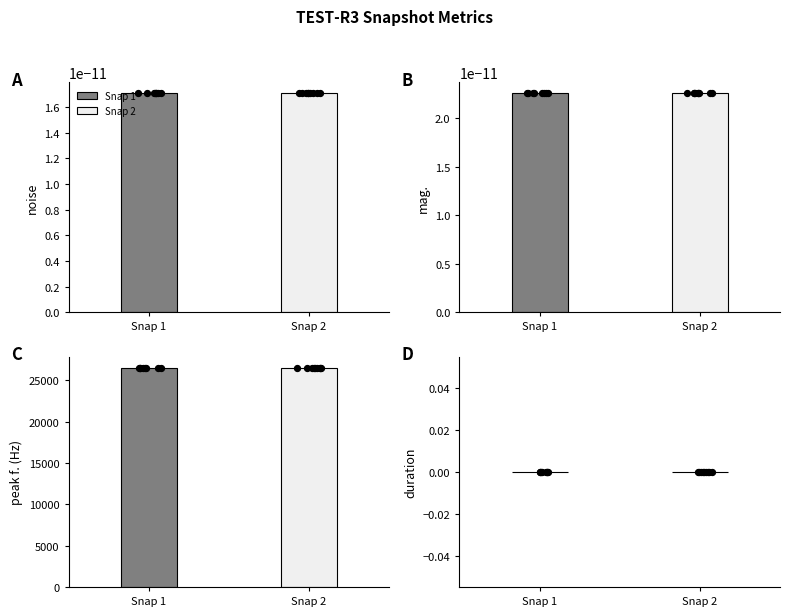

Is the value of peak f. at 8 greater than the value of mag. at 5?

Yes